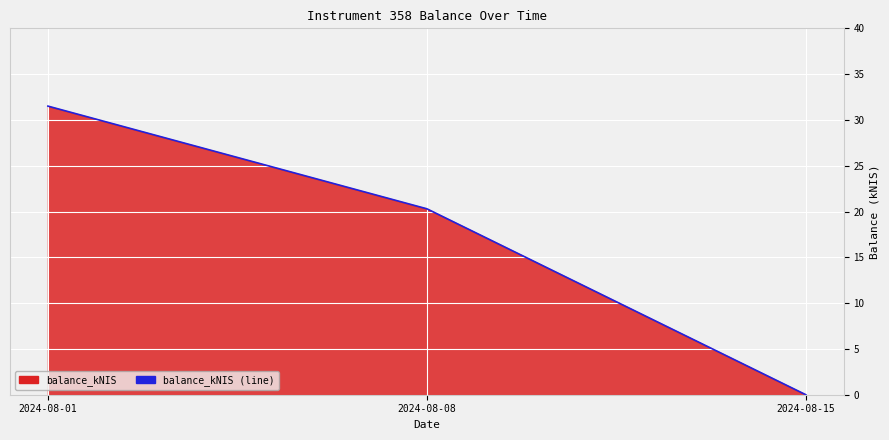

Which category has the lowest value across all series?

2024-08-15